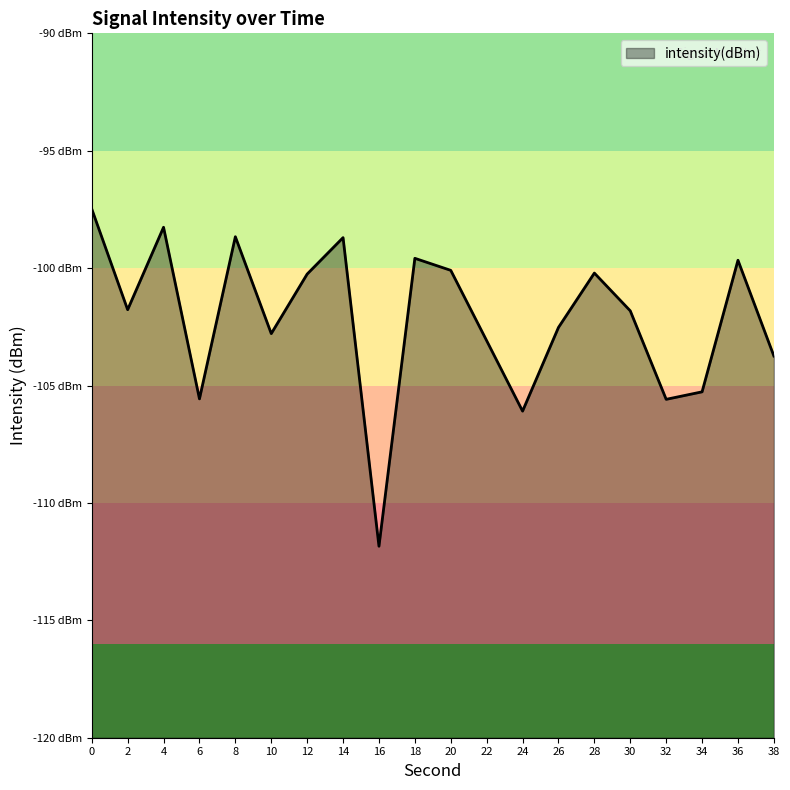

Which has a higher value, 10 or 22?

10